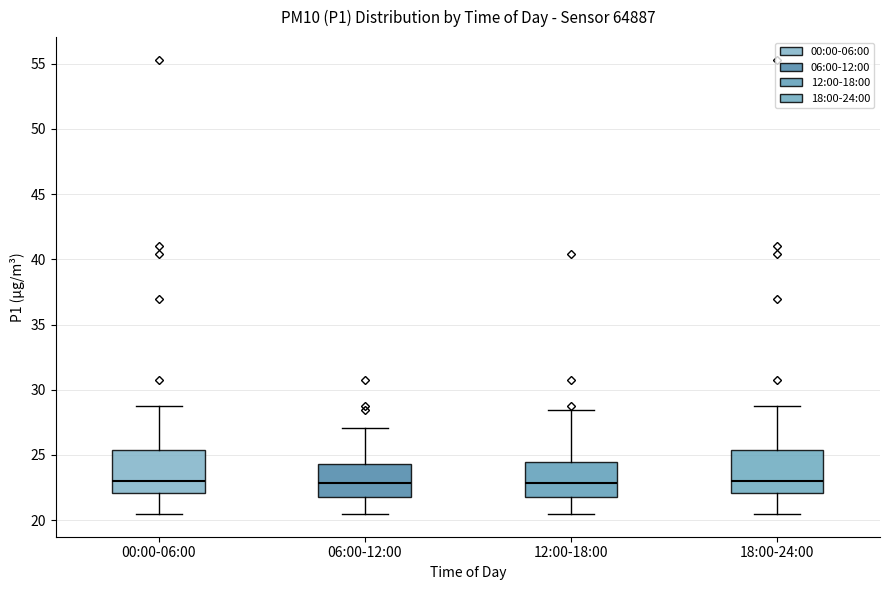

Reading left to right, transcribe this box plot: for each box, give where its median line is, the range the box spans, and where its two whiskers end, as read against the y-axis. The values are not printed on the chart, so give them approximately, as read against the axis.

00:00-06:00: median 23.0, box 22.0 to 25.5, whiskers 20.5 to 29.0
06:00-12:00: median 23.0, box 22.0 to 24.5, whiskers 20.5 to 27.0
12:00-18:00: median 23.0, box 22.0 to 24.5, whiskers 20.5 to 28.5
18:00-24:00: median 23.0, box 22.0 to 25.5, whiskers 20.5 to 29.0